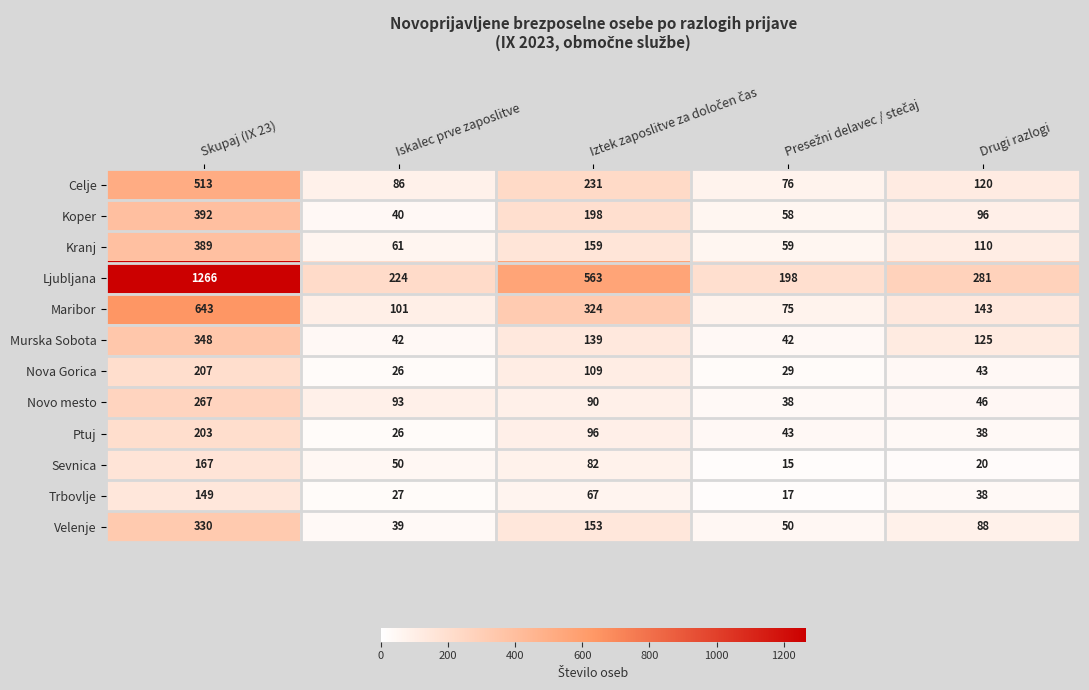

Where is Novo mesto nearest to the value 152?

Iskalec prve zaposlitve